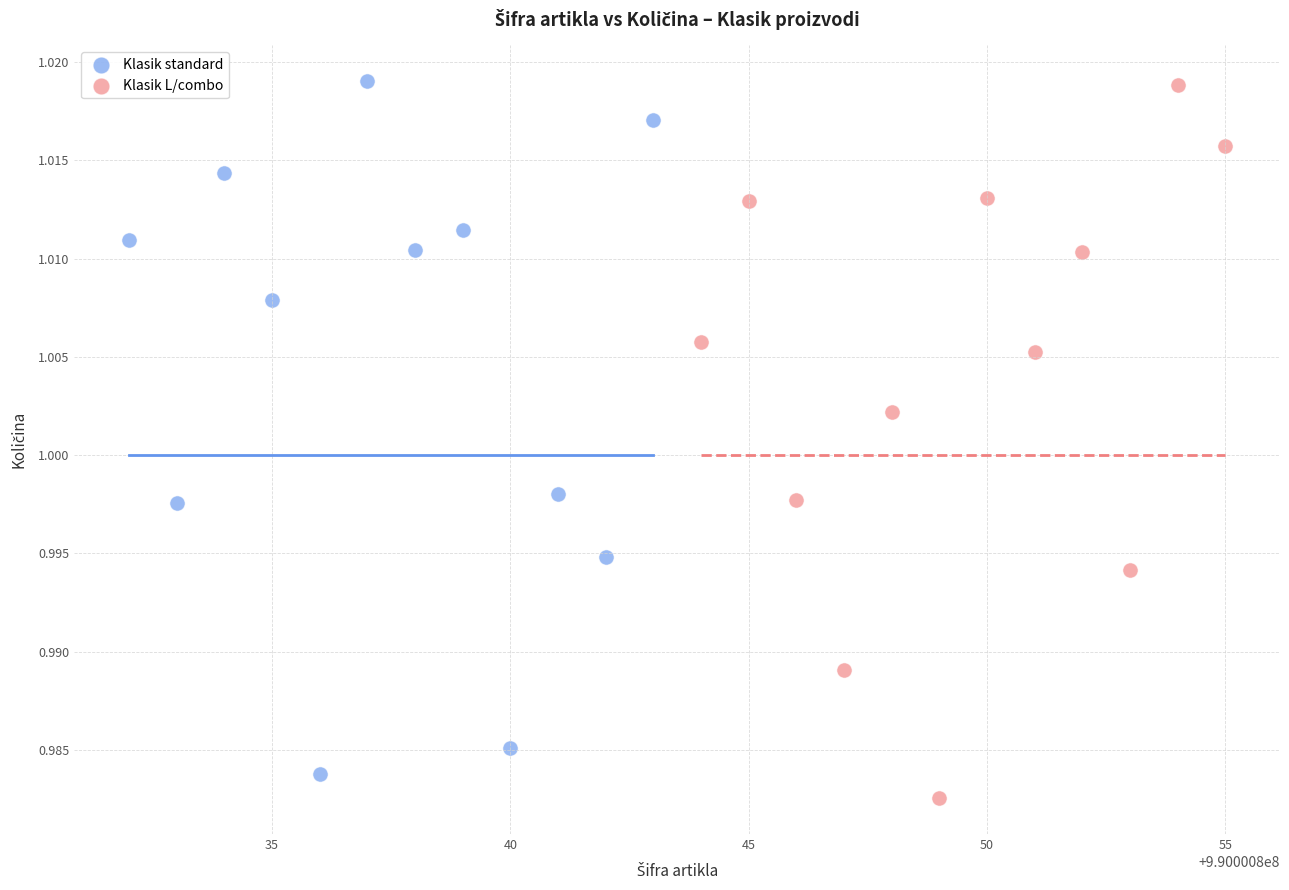

What are all the series names shown in the legend?

Klasik standard, Klasik L/combo